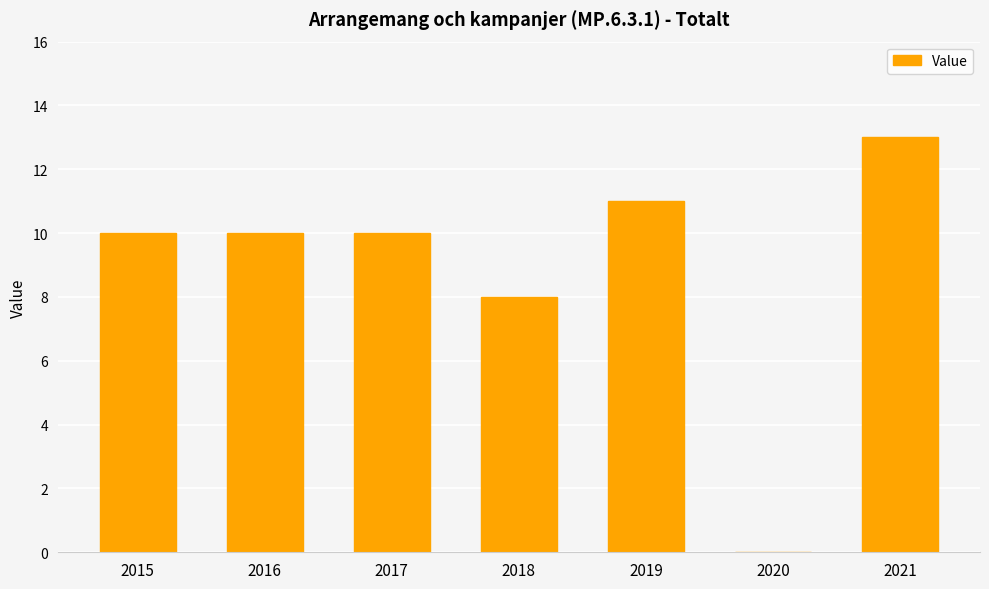

What is the greatest value displayed?

13